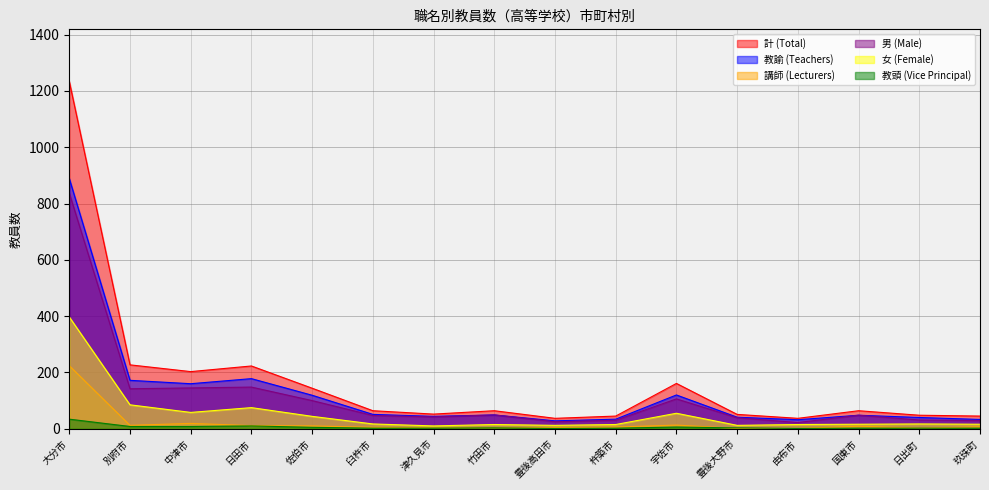

Reading left to right, list all the values displayed in this chart.

計 (Total): 大分市=1234	別府市=227	中津市=203	日田市=223	佐伯市=144	臼杵市=64	津久見市=52	竹田市=64	豊後高田市=37	杵築市=45	宇佐市=161	豊後大野市=51	由布市=37	国東市=64	日出町=48	玖珠町=45
教諭 (Teachers): 大分市=889	別府市=172	中津市=160	日田市=178	佐伯市=119	臼杵市=51	津久見市=44	竹田市=49	豊後高田市=28	杵築市=34	宇佐市=120	豊後大野市=41	由布市=32	国東市=48	日出町=40	玖珠町=33
講師 (Lecturers): 大分市=224	別府市=12	中津市=19	日田市=11	佐伯市=10	臼杵市=5	津久見市=3	竹田市=3	豊後高田市=4	杵築市=6	宇佐市=13	豊後大野市=1	由布市=1	国東市=9	日出町=2	玖珠町=7
男 (Male): 大分市=837	別府市=142	中津市=145	日田市=148	佐伯市=100	臼杵市=47	津久見市=42	竹田市=49	豊後高田市=25	杵築市=30	宇佐市=106	豊後大野市=39	由布市=22	国東市=48	日出町=31	玖珠町=29
女 (Female): 大分市=397	別府市=85	中津市=58	日田市=75	佐伯市=44	臼杵市=17	津久見市=10	竹田市=15	豊後高田市=12	杵築市=15	宇佐市=55	豊後大野市=12	由布市=15	国東市=16	日出町=17	玖珠町=16
教頭 (Vice Principal): 大分市=34	別府市=8	中津市=8	日田市=10	佐伯市=5	臼杵市=2	津久見市=2	竹田市=3	豊後高田市=1	杵築市=2	宇佐市=6	豊後大野市=3	由布市=1	国東市=2	日出町=2	玖珠町=2